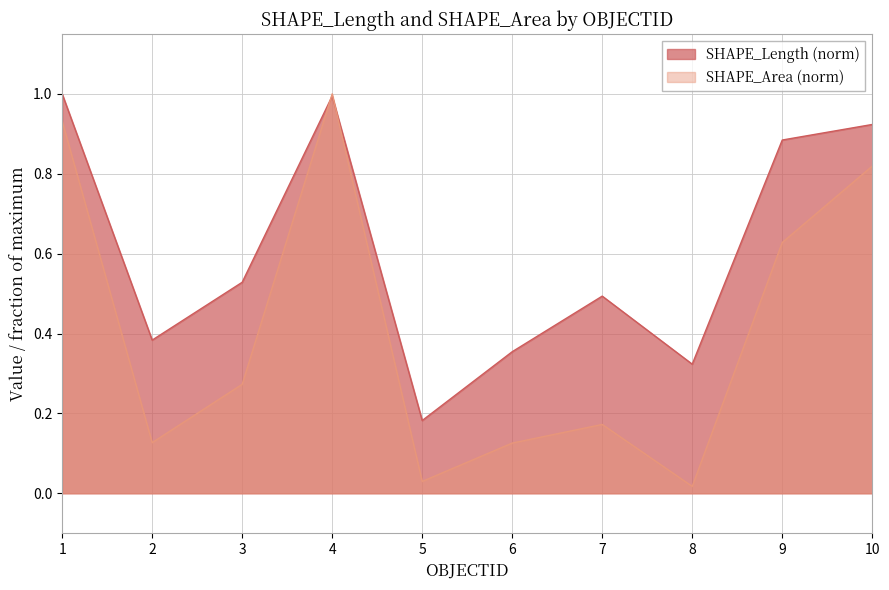

What is the maximum value shown in the chart?

1.0